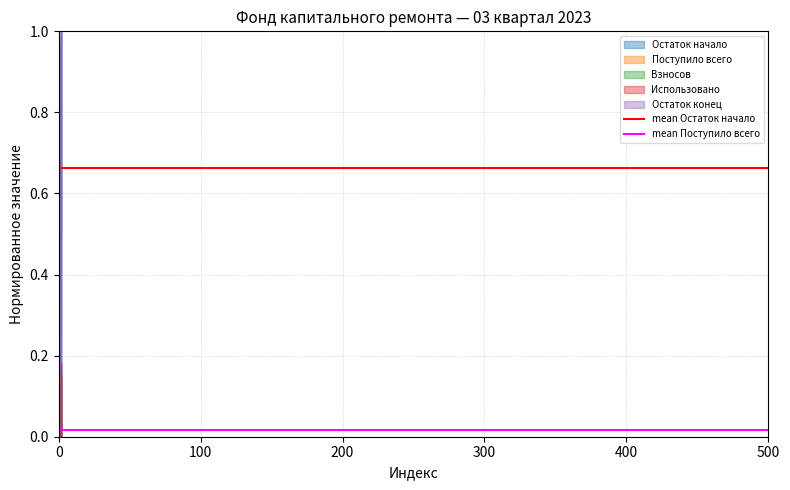

Rank the series by their average value, from lowest to highest.

mean Поступило всего, mean Остаток начало